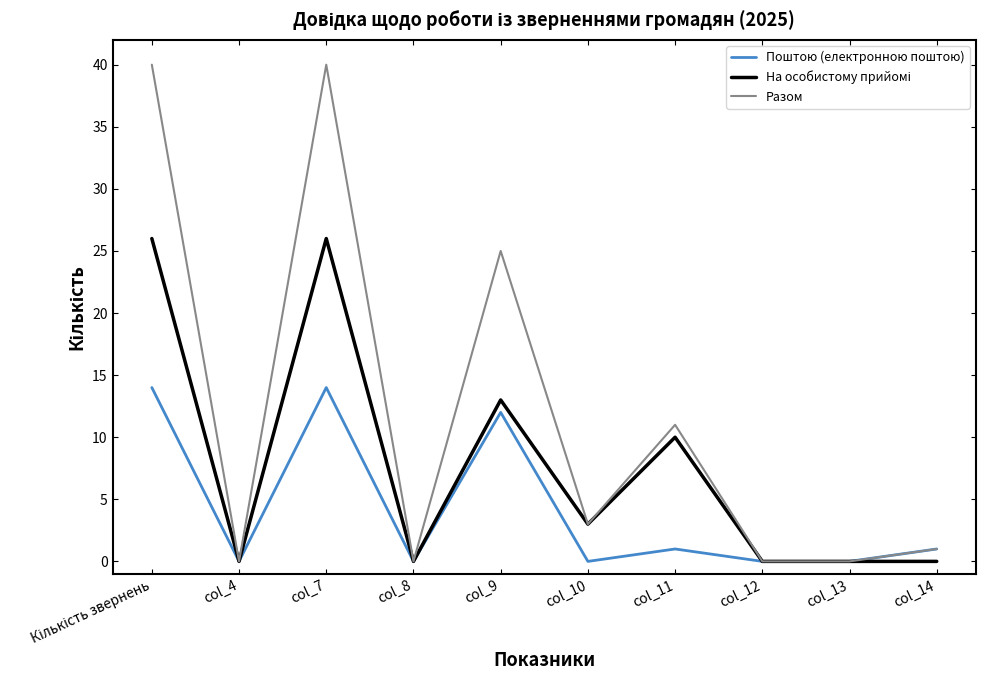

Where is Разом nearest to the value 20?

col_9